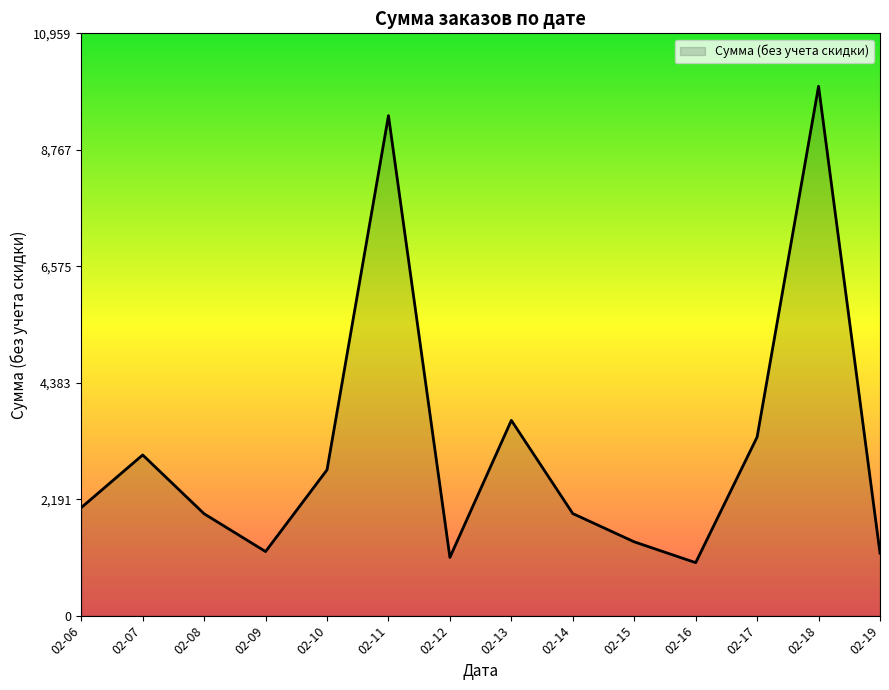

How many lines are shown in the chart?

1